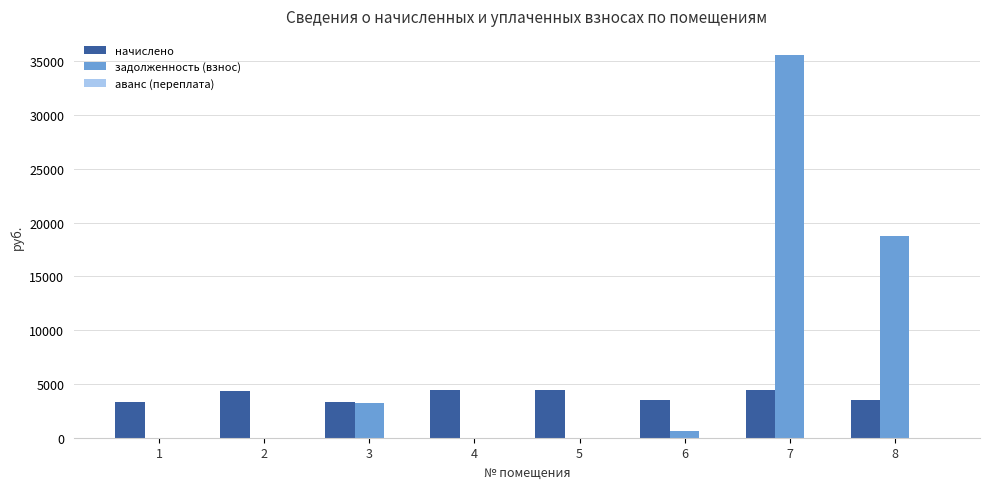

At which label is задолженность (взнос) closest to 17786?

8